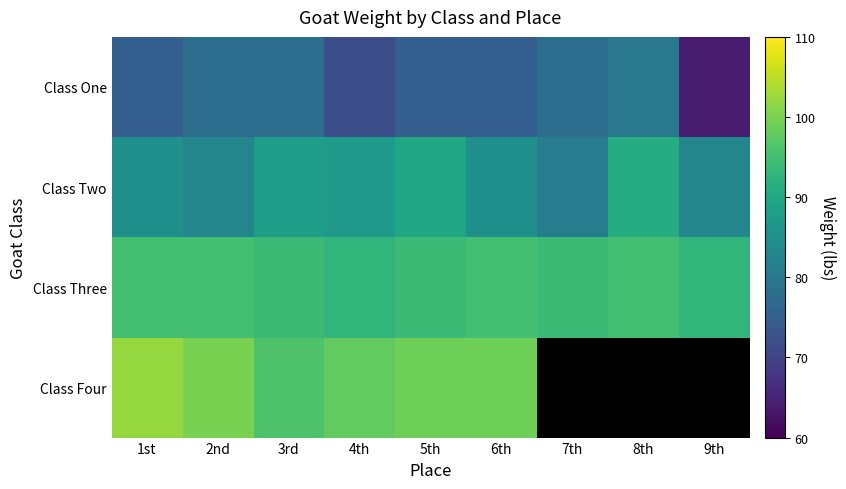

At which category does the chart reach its minimum across all series?

7th